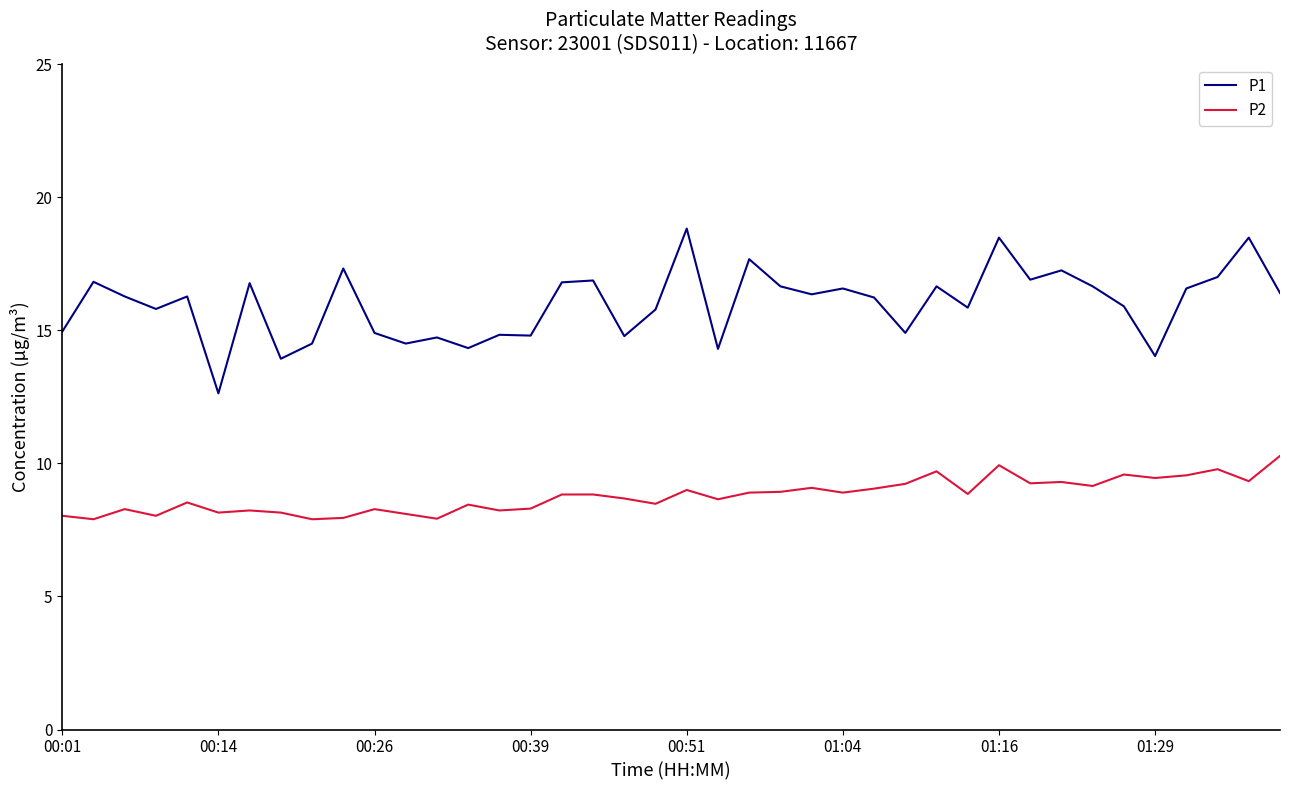

True or false: P2 and P1 intersect in this chart.

False